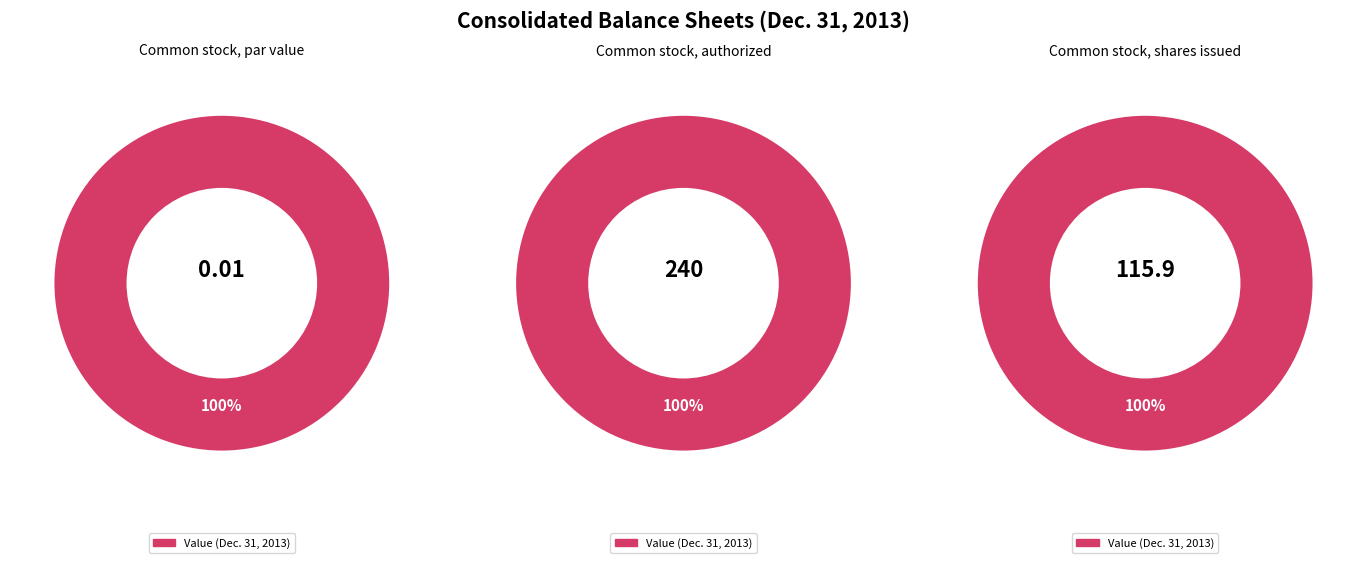

Approximately how many times larger is the value at Common stock, authorized compared to Common stock, shares issued?

2.1